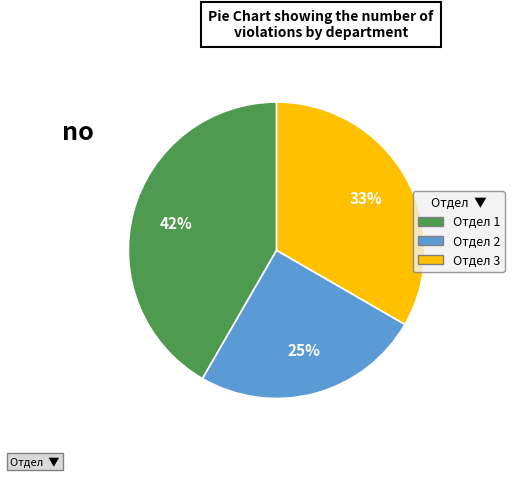

What is the largest slice in the pie chart?

Отдел 1